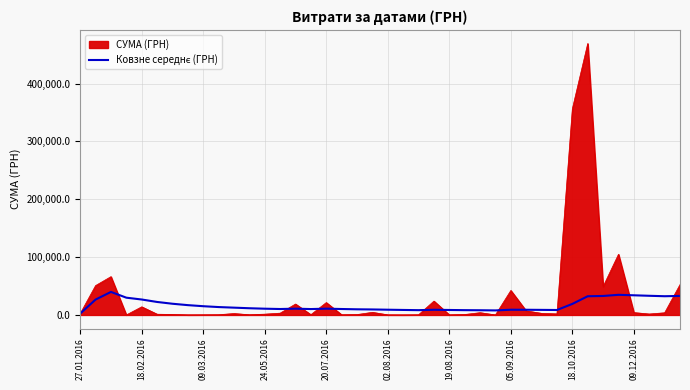

Which series has the widest spread of values?

СУМА (ГРН)